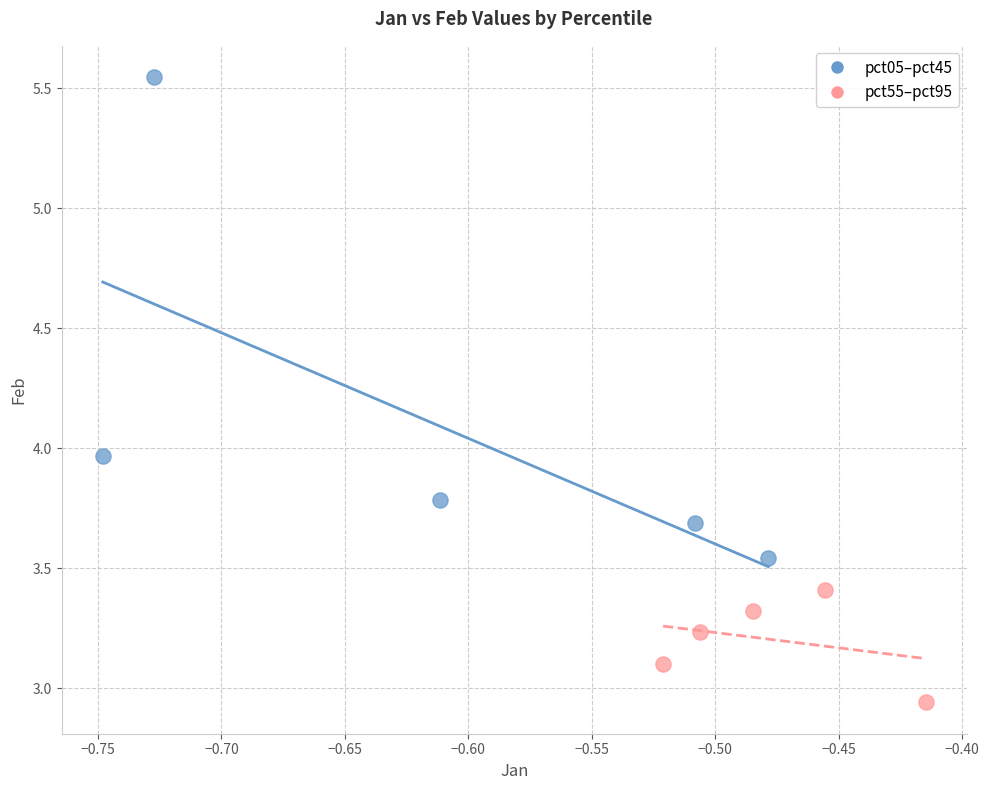

Which series has the widest spread of Y values?

pct05–pct45